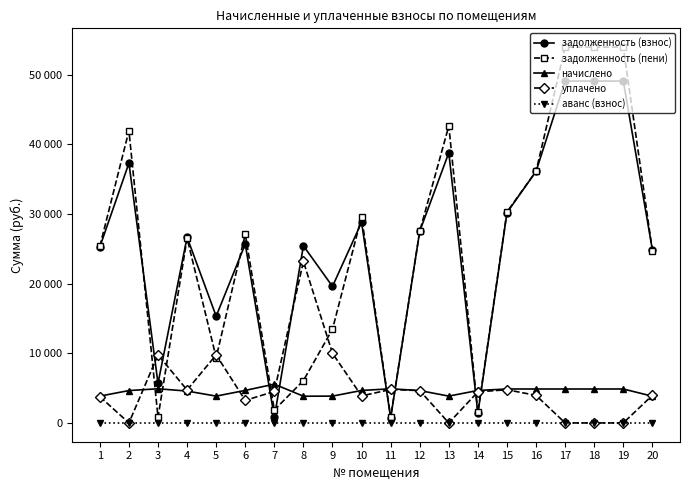

What are all the series names shown in the legend?

задолженность (взнос), задолженность (пени), начислено, уплачено, аванс (взнос)